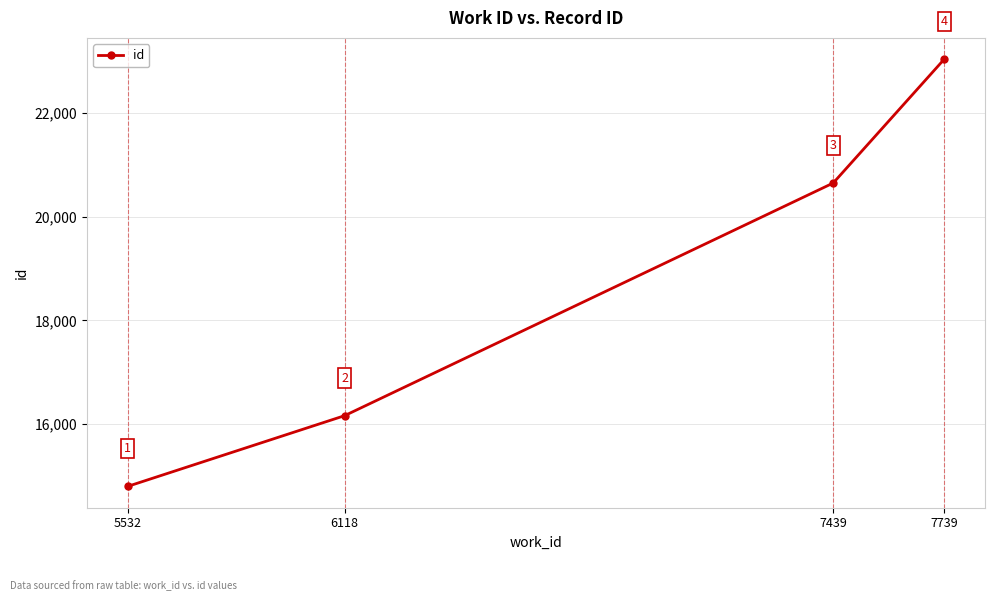

Where is the data nearest to the value 18915?

7439